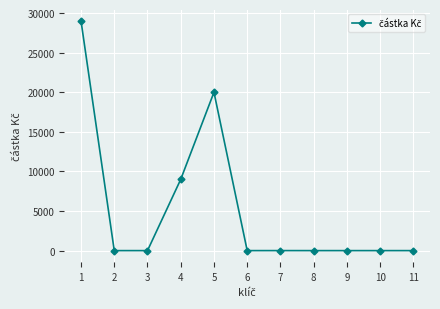

What is the value of the 1st point from the left?

29001.9